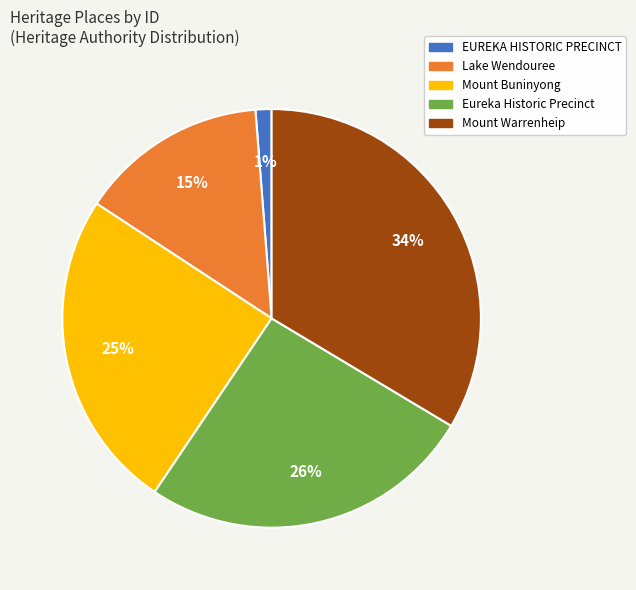

True or false: Eureka Historic Precinct accounts for 34% of the total.

False